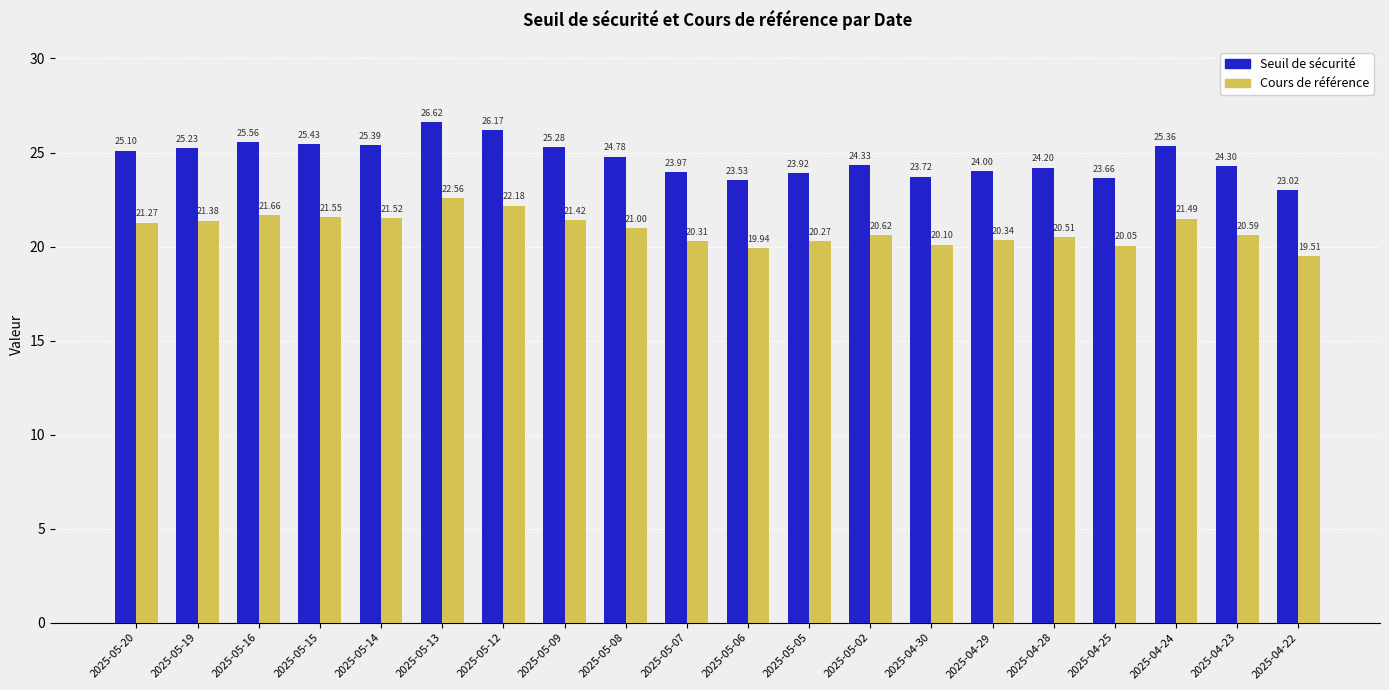

What position from the left is 2025-05-14?

5